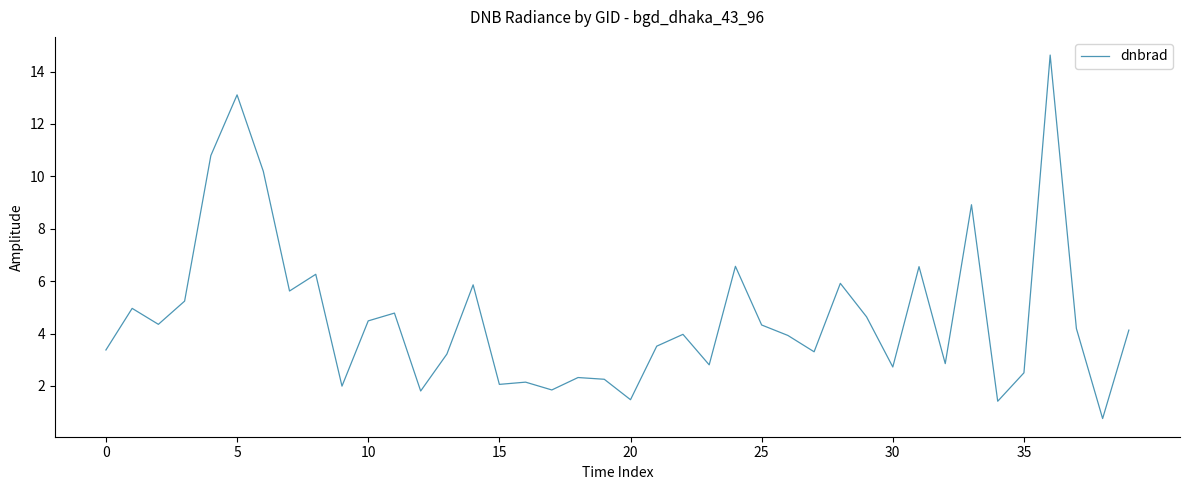

Is this an area chart (filled region under the line)?

No